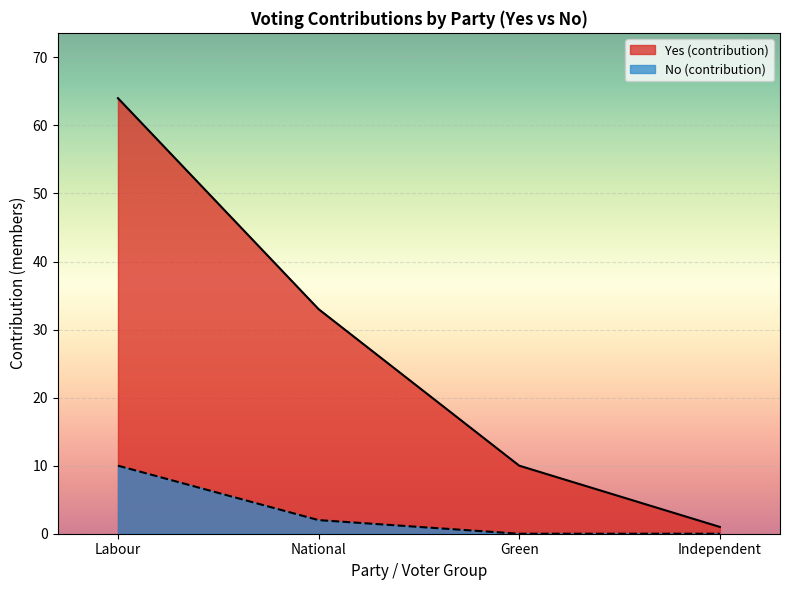

Which series has the largest total across all categories?

Yes (contribution)